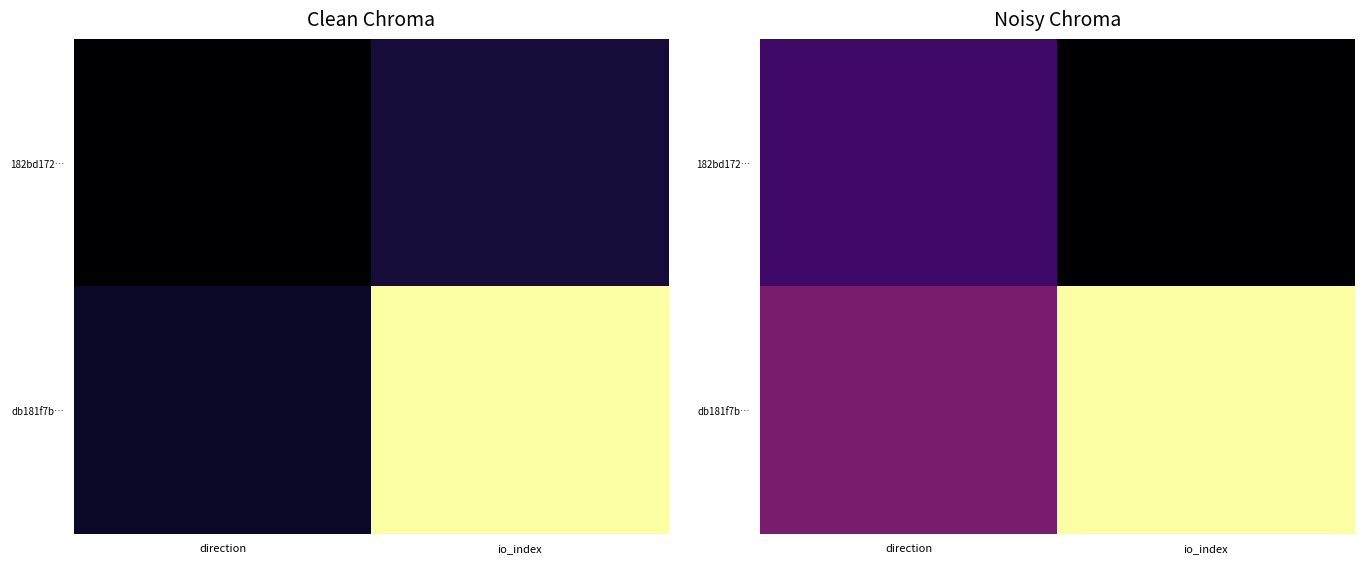

Rank the series at direction from lowest to highest value.

182bd172…, db181f7b…